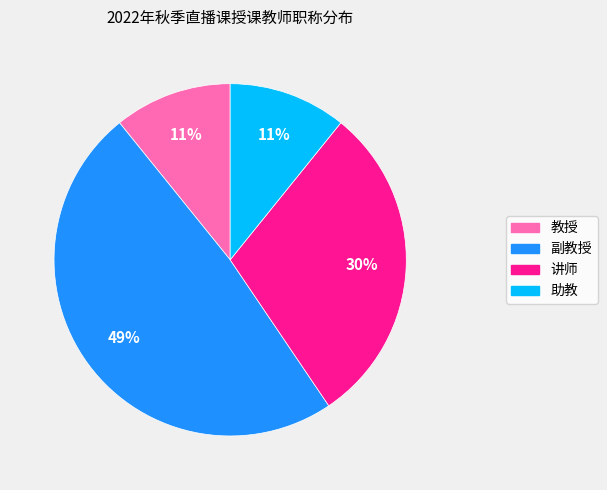

Is there a majority slice in this chart?

No